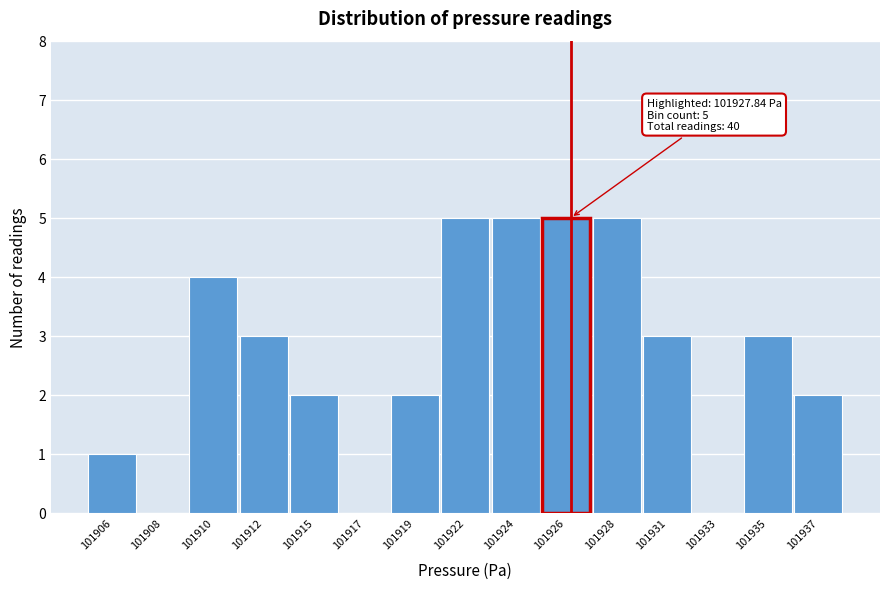

Reading left to right, extract all data points from this chart.

101906=1	101908=0	101910=4	101912=3	101915=2	101917=0	101919=2	101922=5	101924=5	101926=5	101928=5	101931=3	101933=0	101935=3	101937=2